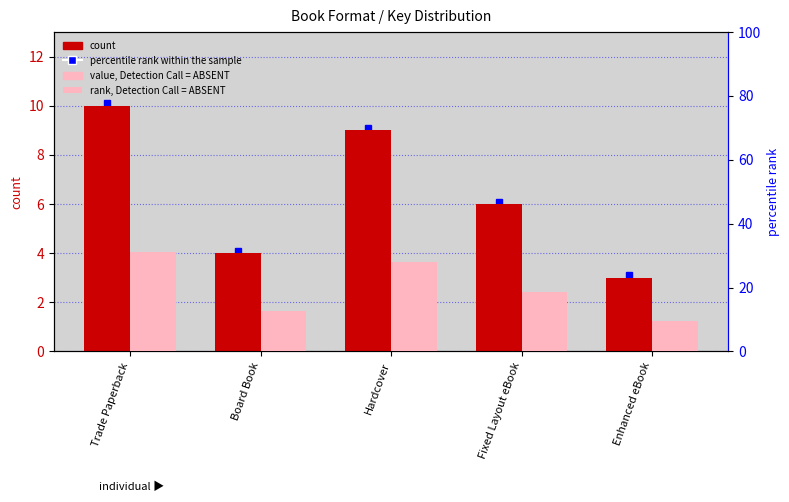

Which category has the lowest value in the rank, Detection Call = ABSENT series?

Enhanced eBook